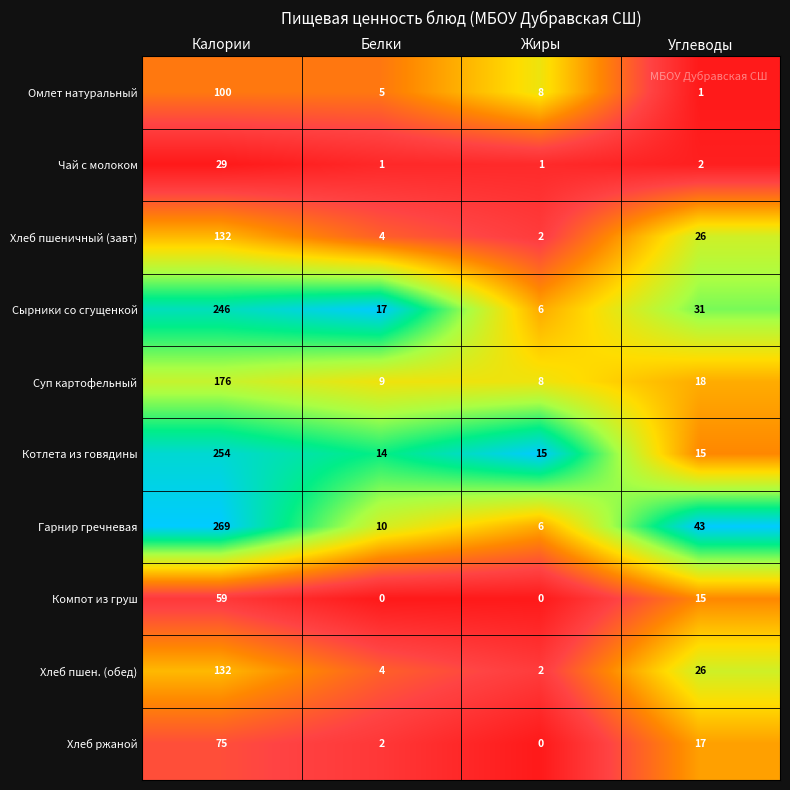

Where is Омлет натуральный nearest to the value 50?

Жиры